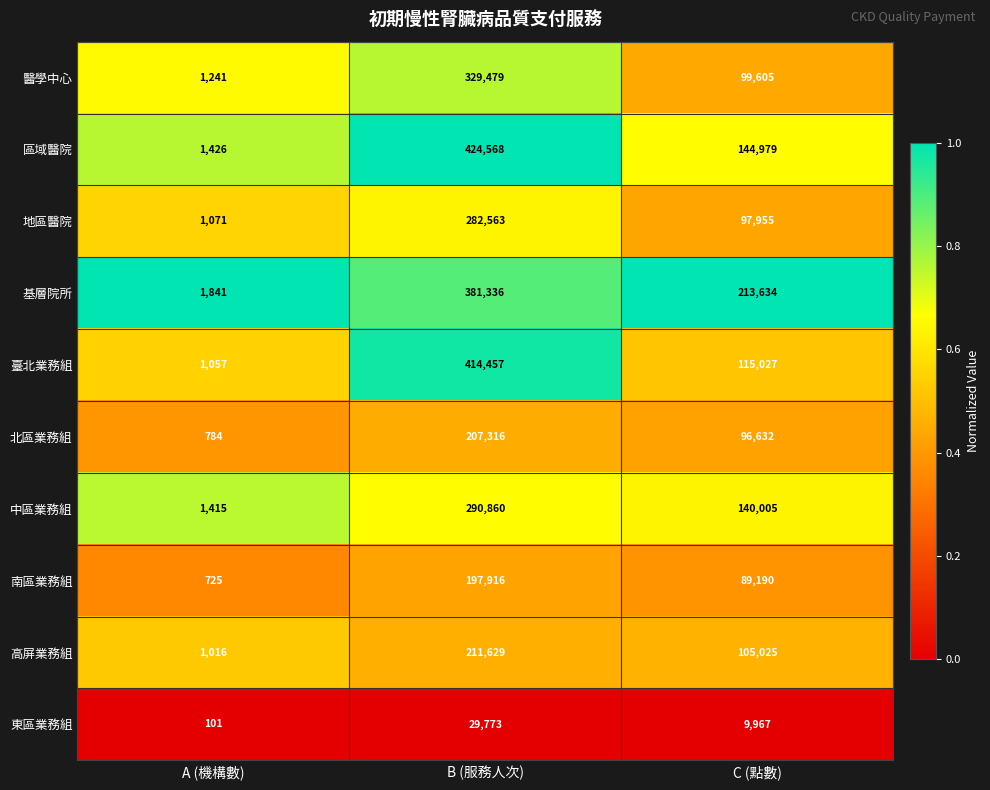

At which category does the chart reach its peak across all series?

B (服務人次)